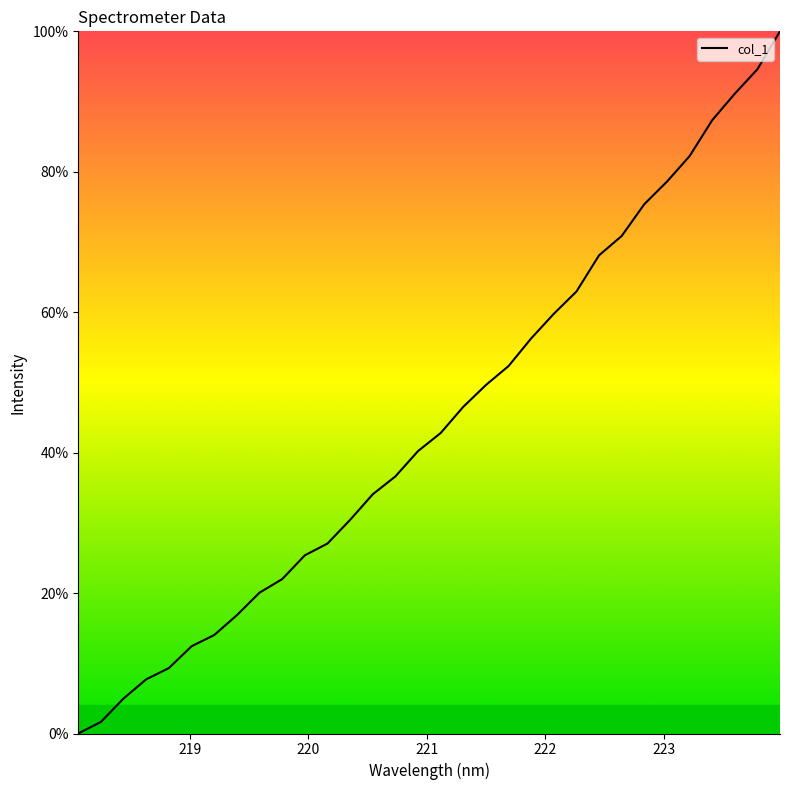

What is the difference between the maximum and minimum values?

100.0